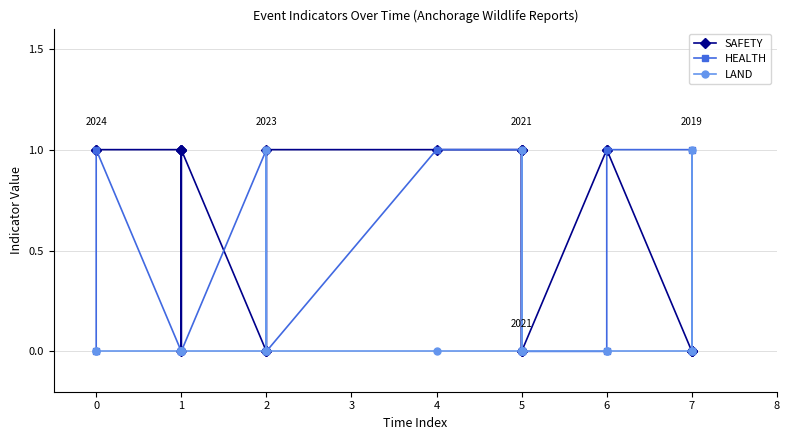

What is the difference between the highest and lowest values at 1?

1